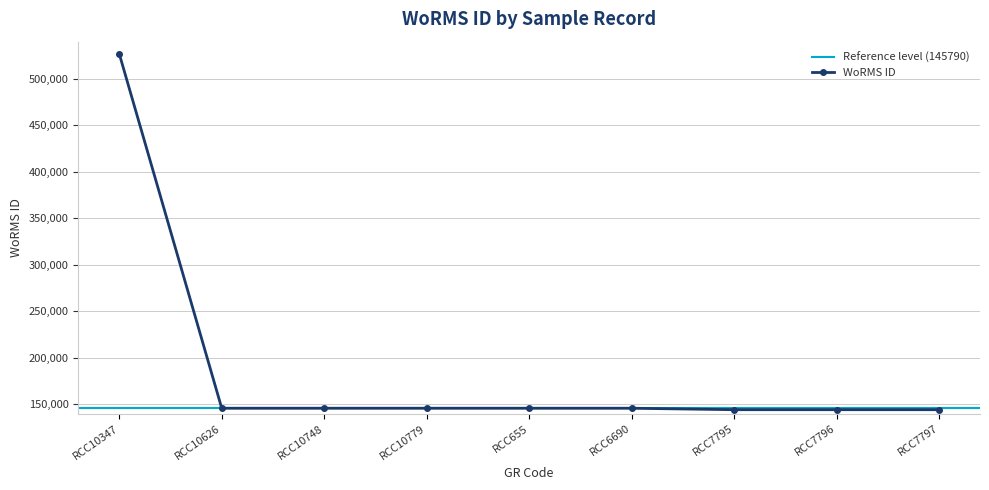

Is it true that WoRMS ID equals 221778 at RCC10347?

False